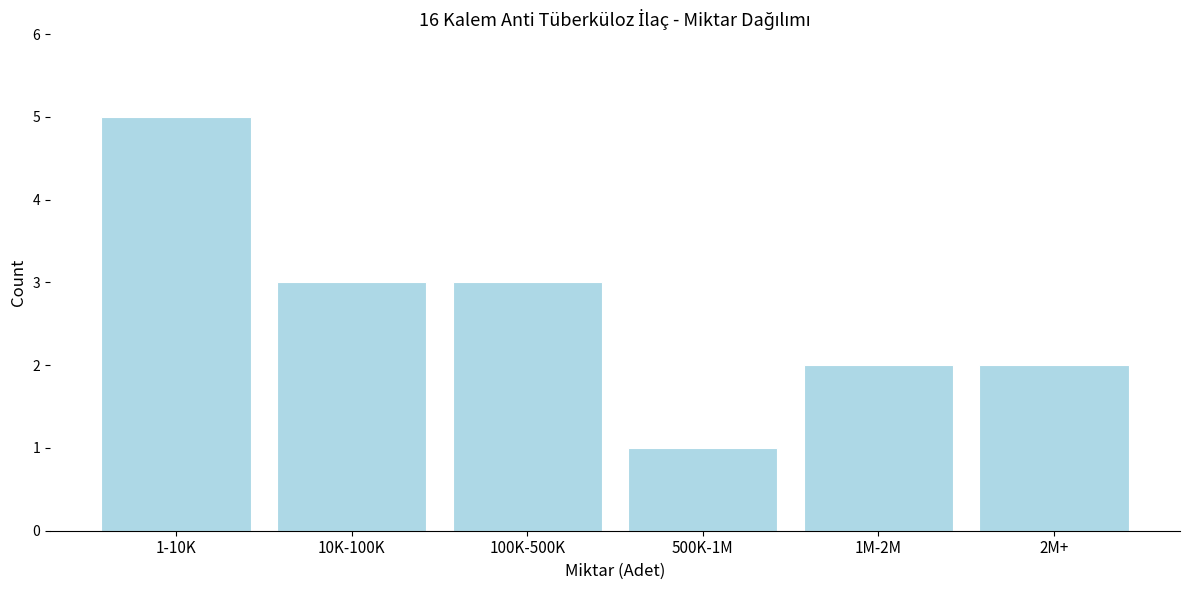

Reading left to right, extract all data points from this chart.

5	3	3	1	2	2